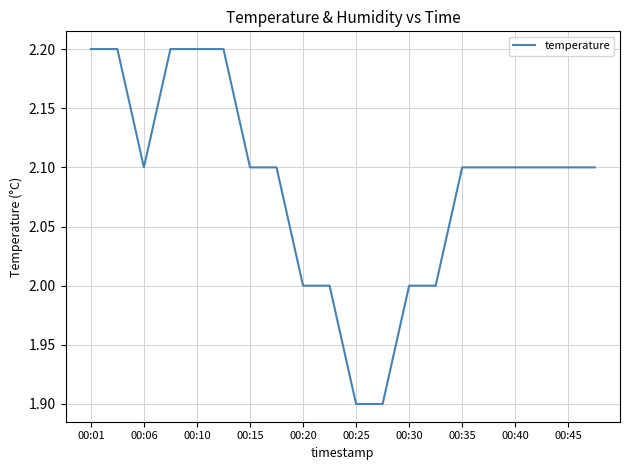

What is the average value?

2.1